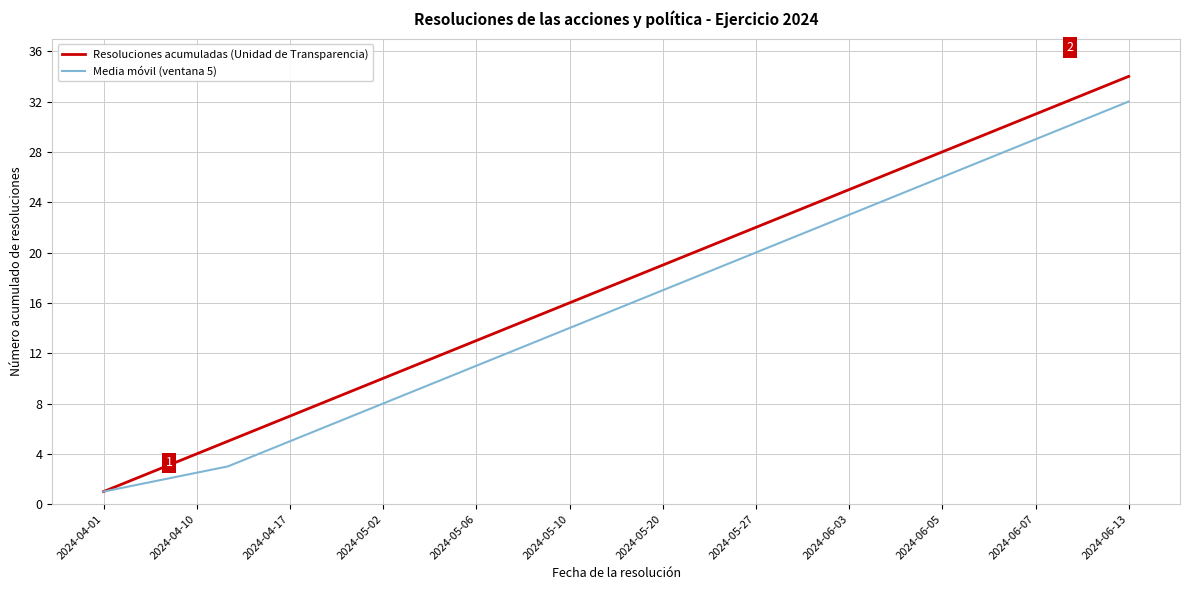

What is the minimum value for Resoluciones acumuladas (Unidad de Transparencia)?

1.0